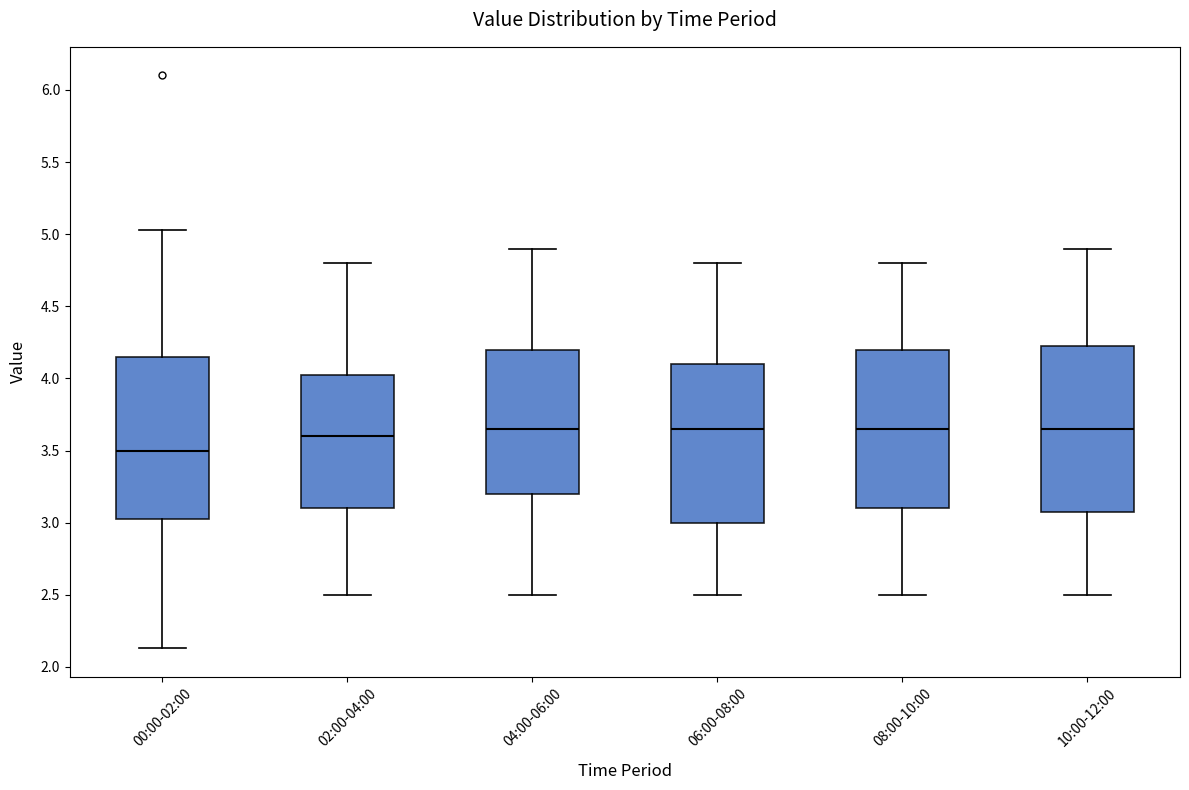

Reading left to right, transcribe this box plot: for each box, give where its median line is, the range the box spans, and where its two whiskers end, as read against the y-axis. The values are not printed on the chart, so give them approximately, as read against the axis.

00:00-02:00: median 3.50, box 3.00 to 4.15, whiskers 2.15 to 5.05
02:00-04:00: median 3.60, box 3.10 to 4.05, whiskers 2.50 to 4.80
04:00-06:00: median 3.65, box 3.20 to 4.20, whiskers 2.50 to 4.90
06:00-08:00: median 3.65, box 3.00 to 4.10, whiskers 2.50 to 4.80
08:00-10:00: median 3.65, box 3.10 to 4.20, whiskers 2.50 to 4.80
10:00-12:00: median 3.65, box 3.10 to 4.25, whiskers 2.50 to 4.90